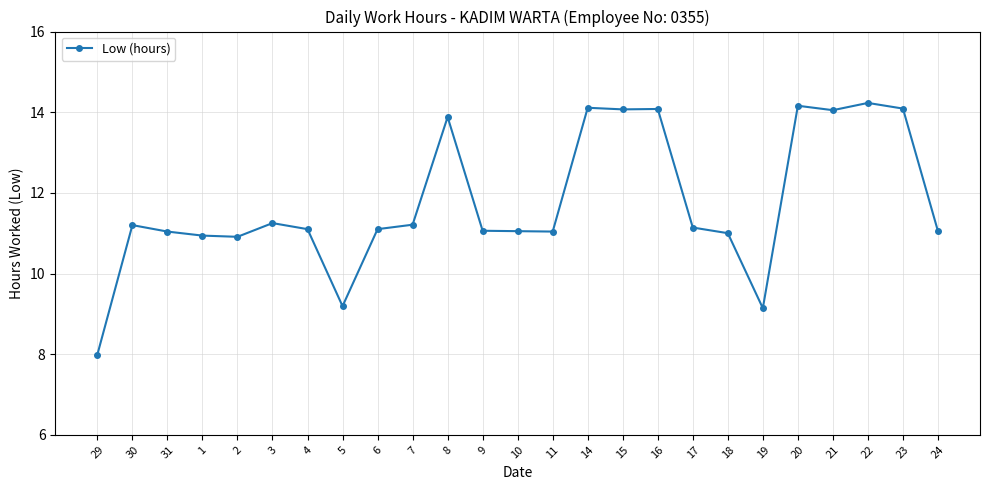

True or false: the data has more than 1 interior local peaks.

True